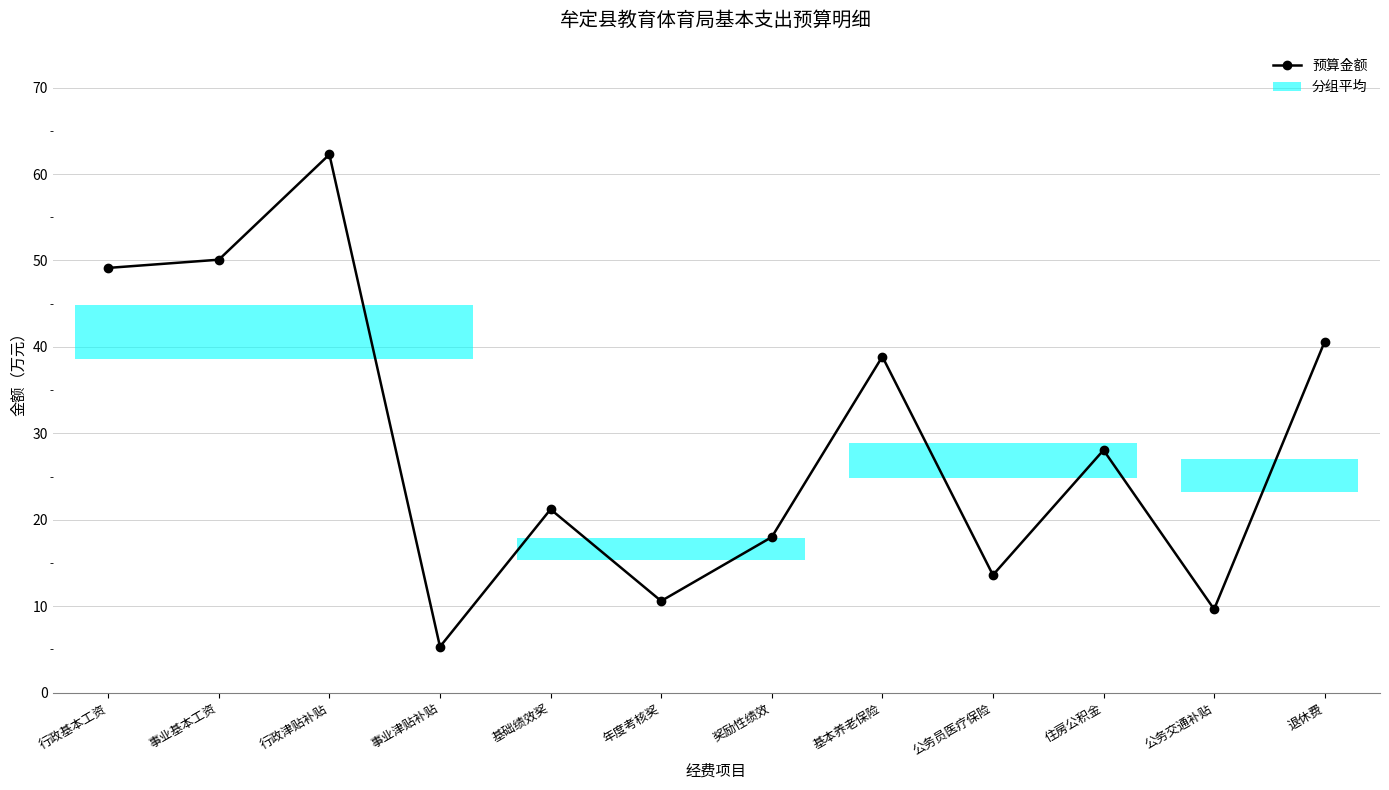

Reading left to right, list all the values displayed in this chart.

49.1	50.1	62.3	5.3	21.2	10.6	18.0	38.9	13.6	28.1	9.7	40.6